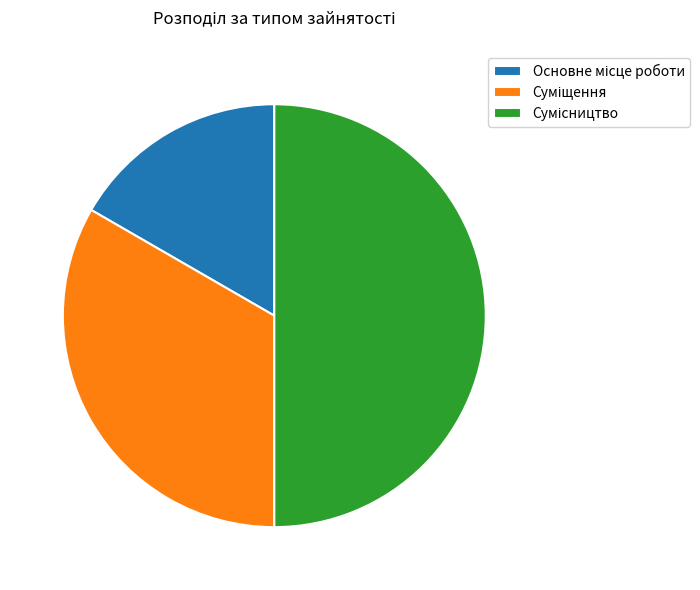

Is it true that Основне місце роботи is 6% of the pie?

False